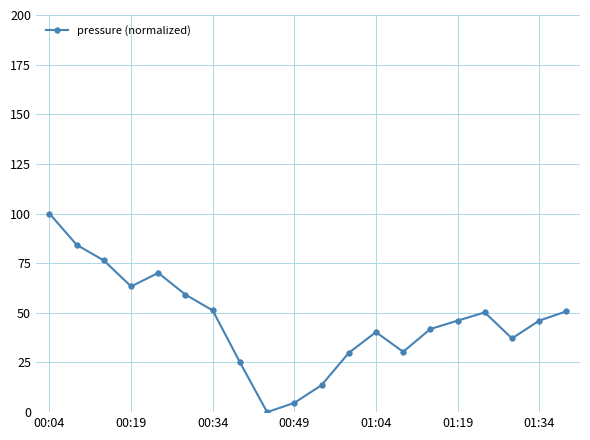

How many interior local valleys (lower than both neighbors) does the data have?

4